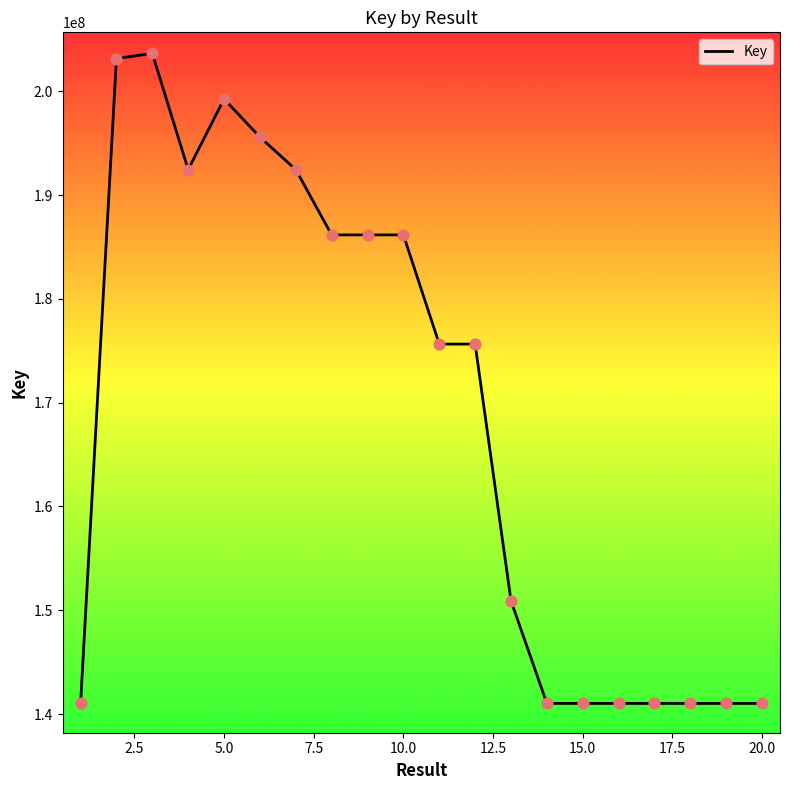

What is the difference between the maximum and minimum values?

62642917